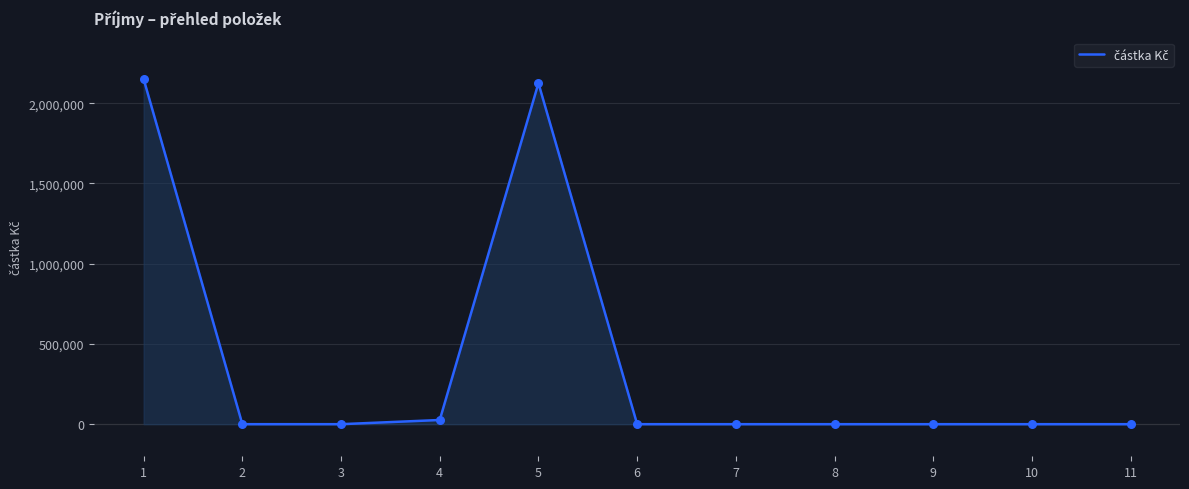

Between 3 and 8, which is larger?

3